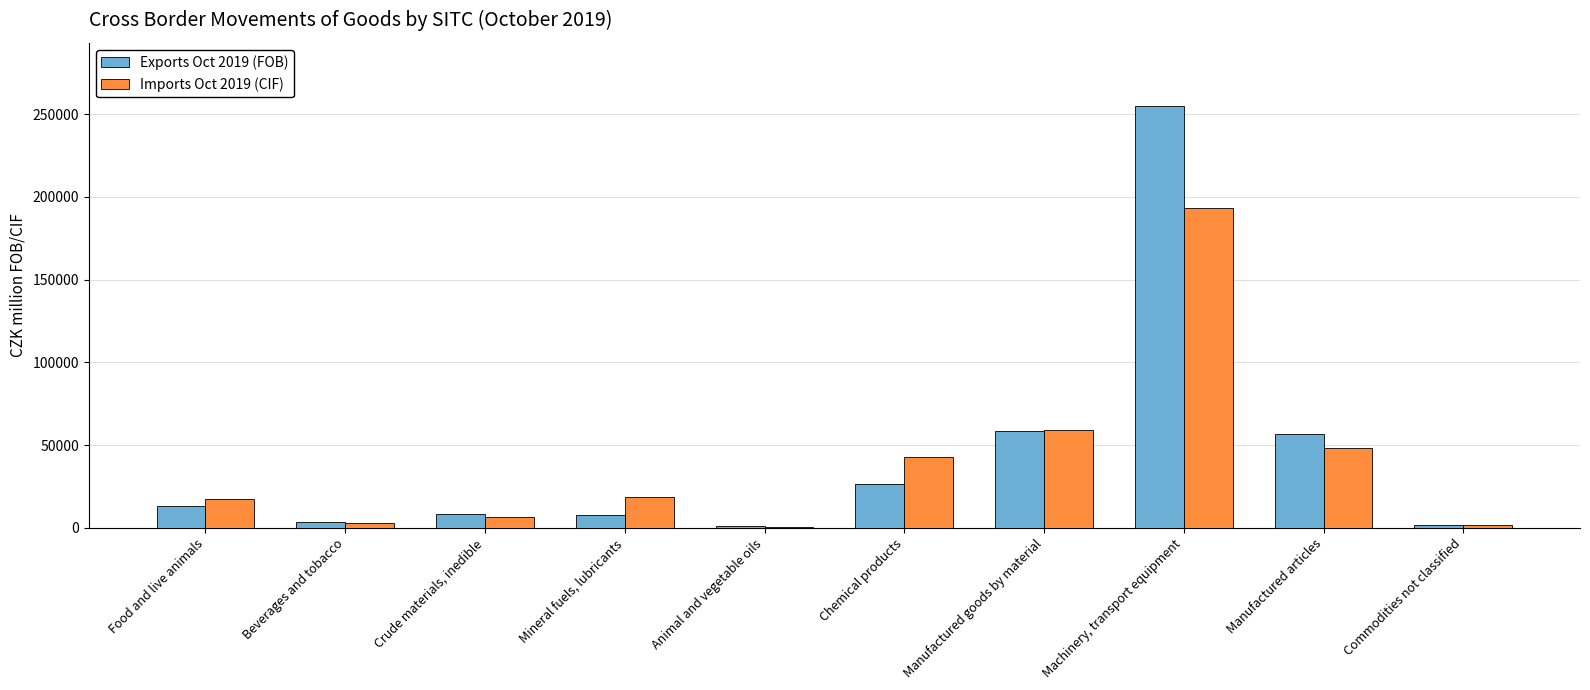

Which label corresponds to the largest value in the chart?

Machinery, transport equipment